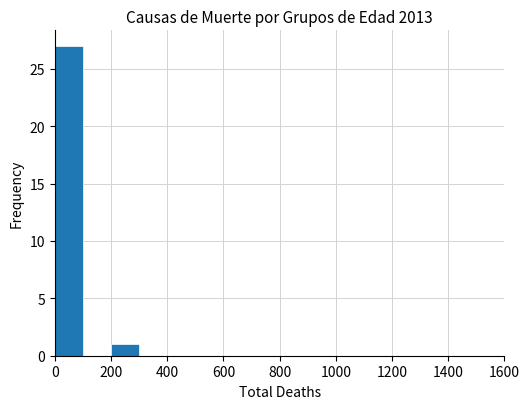

Reading left to right, transcribe this chart: for each bar, give the range it covers on the x-axis and its height. The values are not printed on the chart, so give them approximately, as read against the axis.

0 to 100: 27
100 to 200: 0
200 to 300: 1
300 to 400: 0
400 to 500: 0
500 to 600: 0
600 to 700: 0
700 to 800: 0
800 to 900: 0
900 to 1000: 0
1000 to 1100: 0
1100 to 1200: 0
1200 to 1300: 0
1300 to 1400: 0
1400 to 1500: 0
1500 to 1600: 0